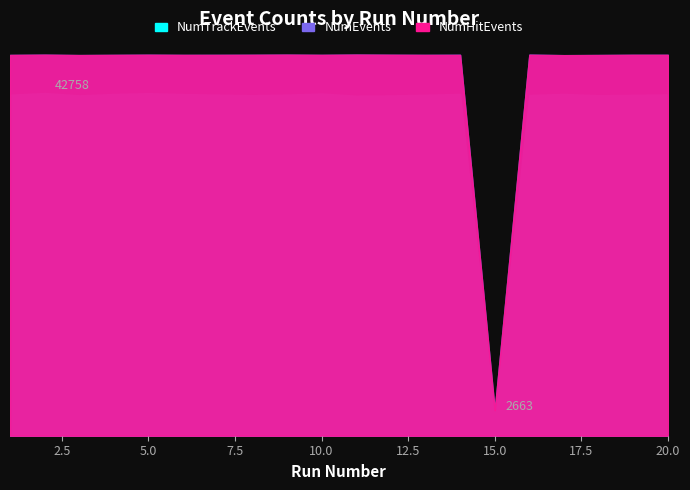

What is the difference between the maximum and minimum values in the NumHitEvents series?

44368